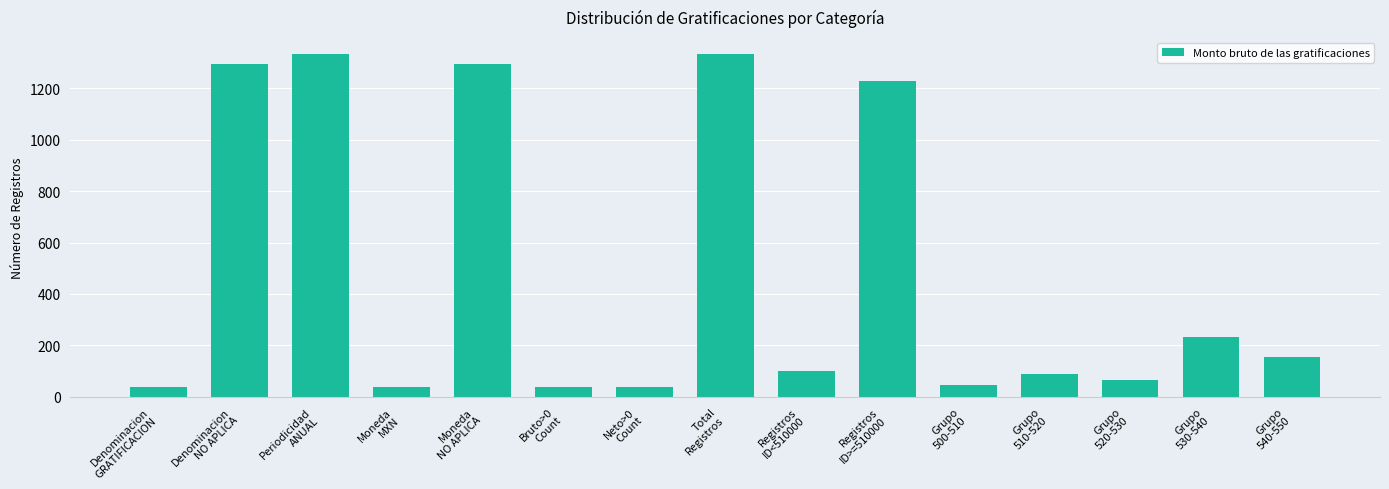

What is the label of the 2nd bar from the left?

Denominacion
NO APLICA